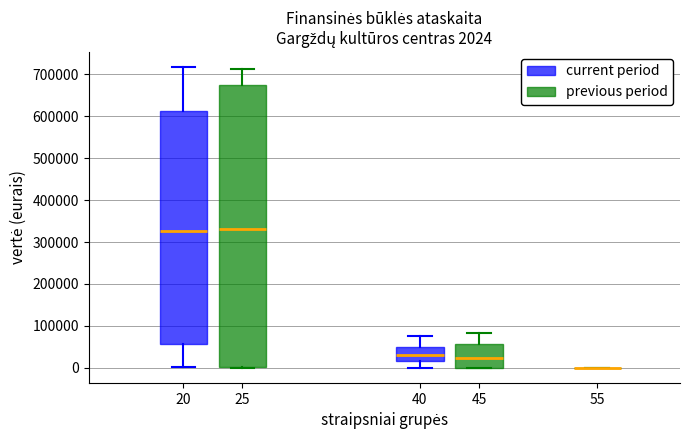

Which box is the tallest, from its lower edge to its upper edge?

25